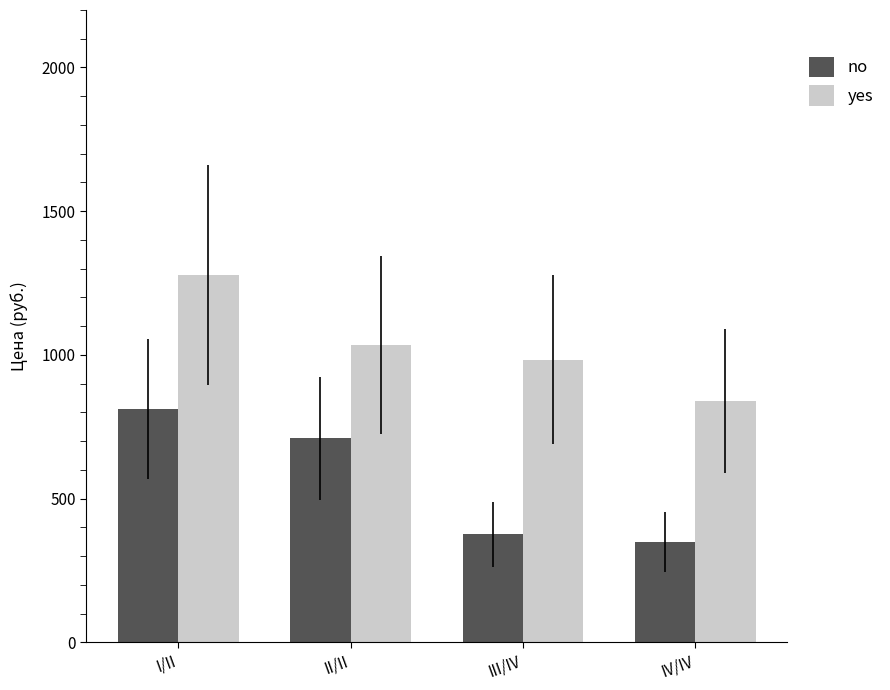

What is the average value of the yes series?

1034